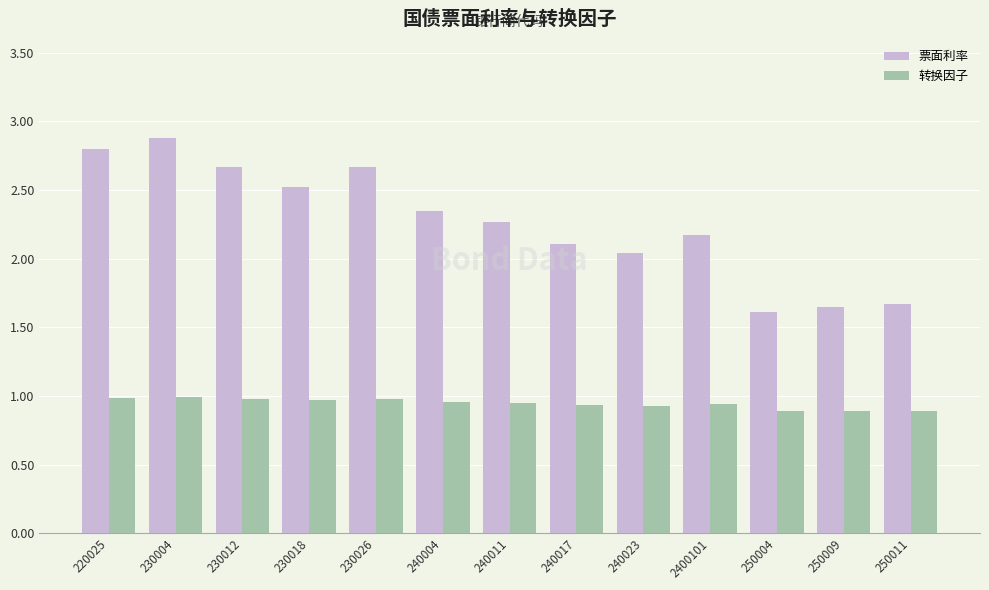

What is the label of the 7th bar from the right?

240011